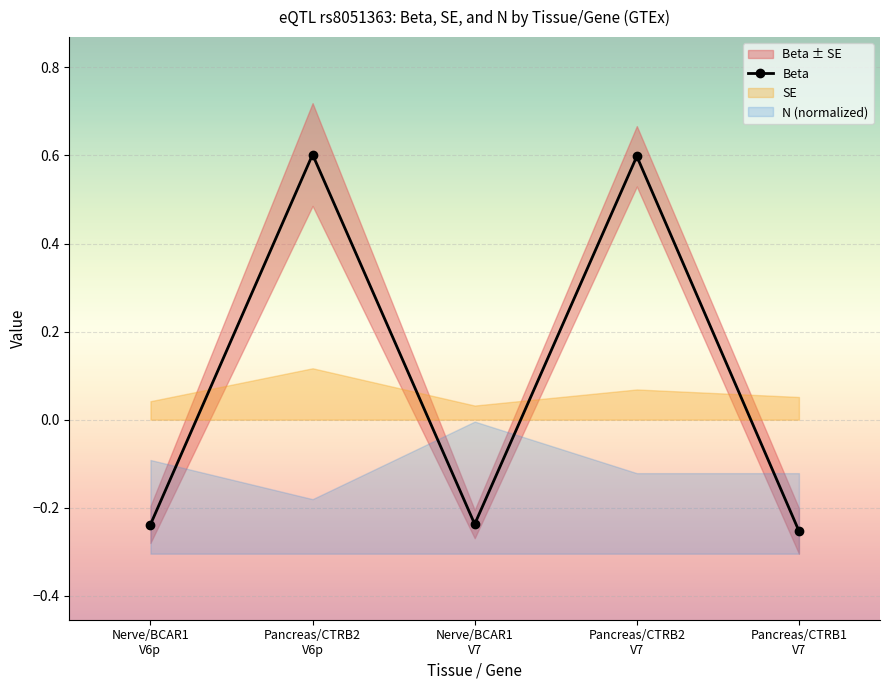

What position from the right is Nerve/BCAR1
V7?

3